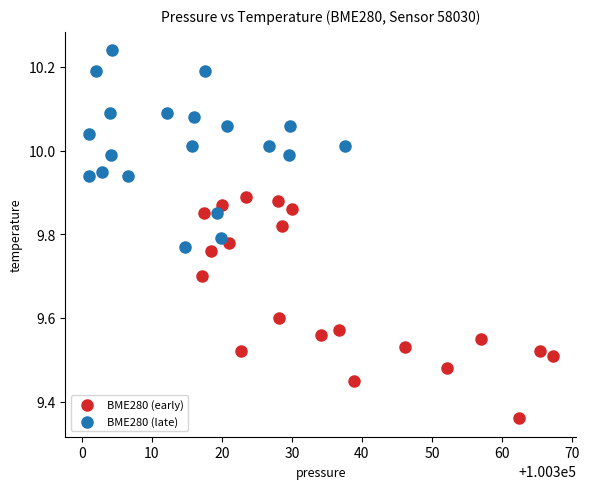

Which series reaches the maximum Y coordinate?

BME280 (late)